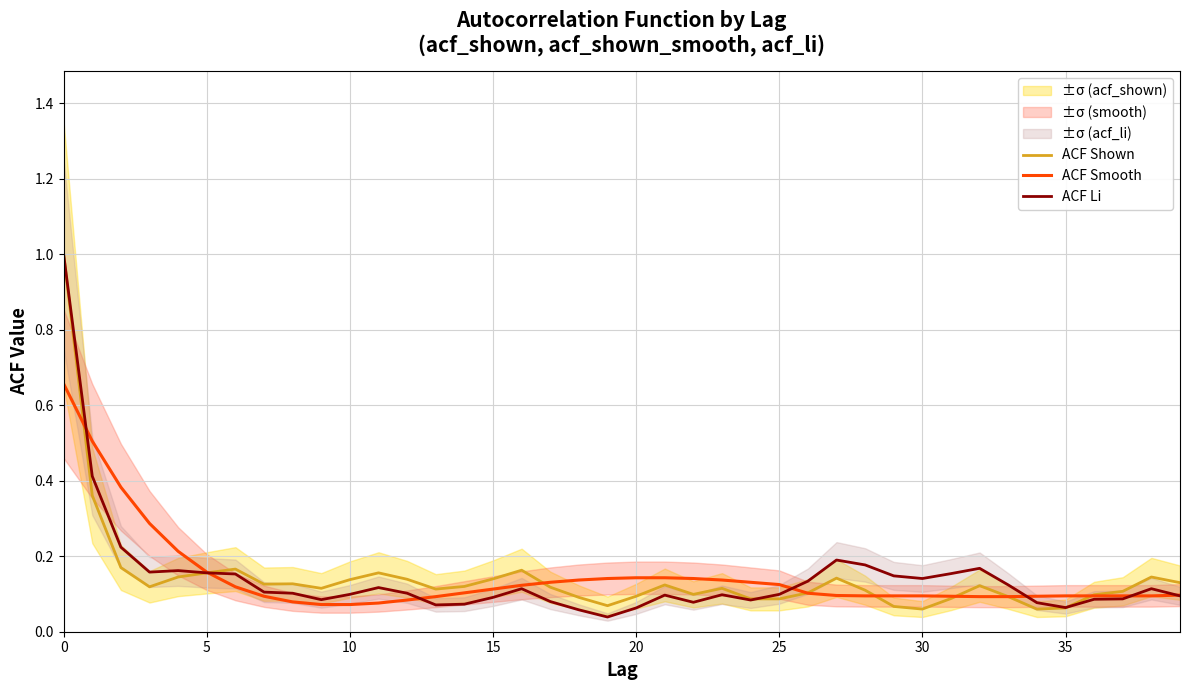

What is the value of the ACF Smooth point at the 22nd from the left?

0.1